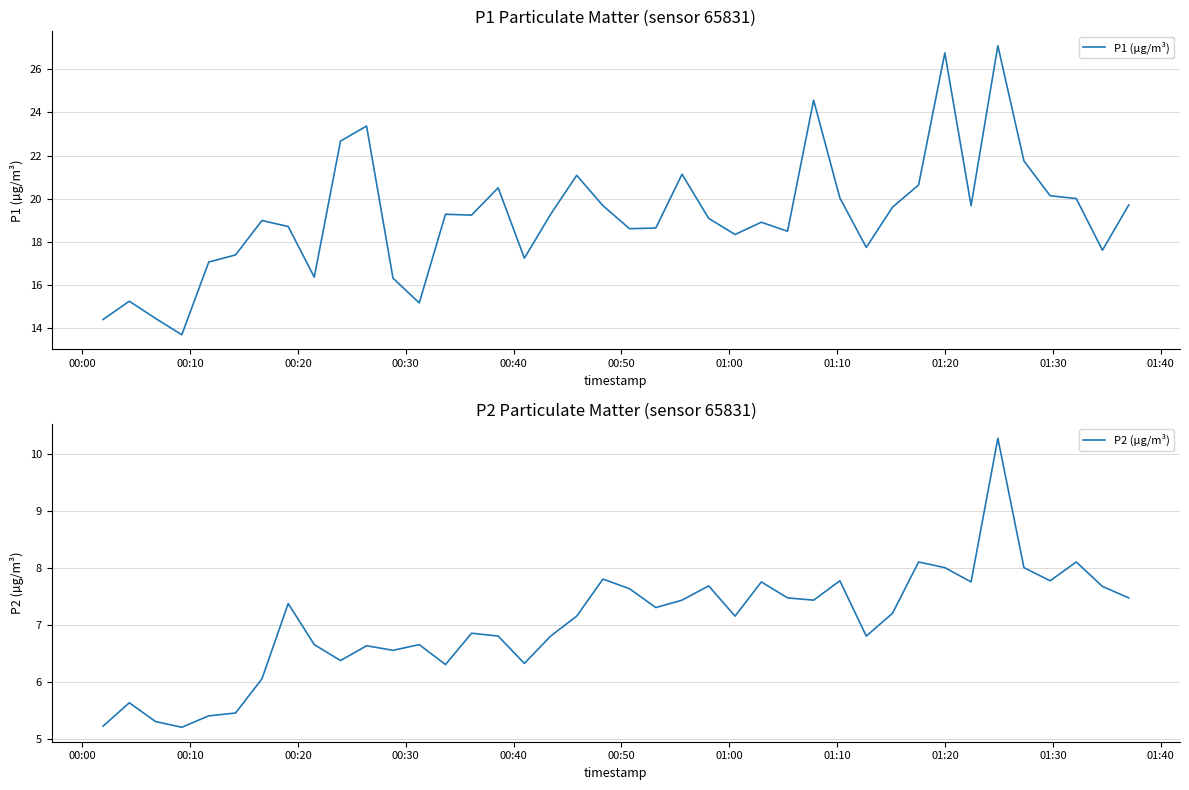

Which series has the widest spread of values?

P1 (µg/m³)